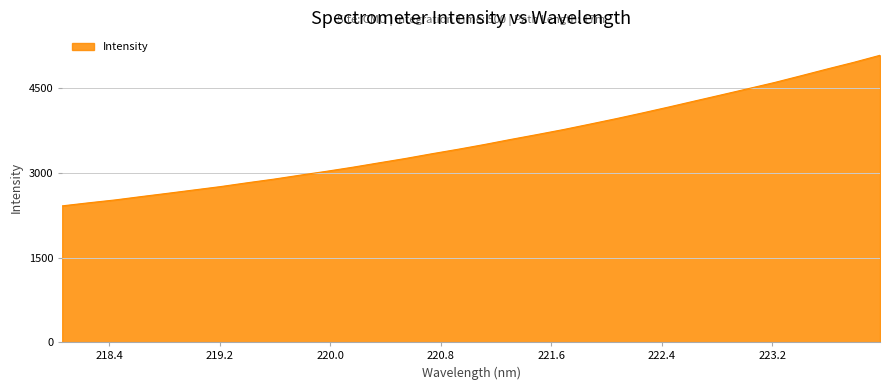

What is the maximum value shown in the chart?

5085.5